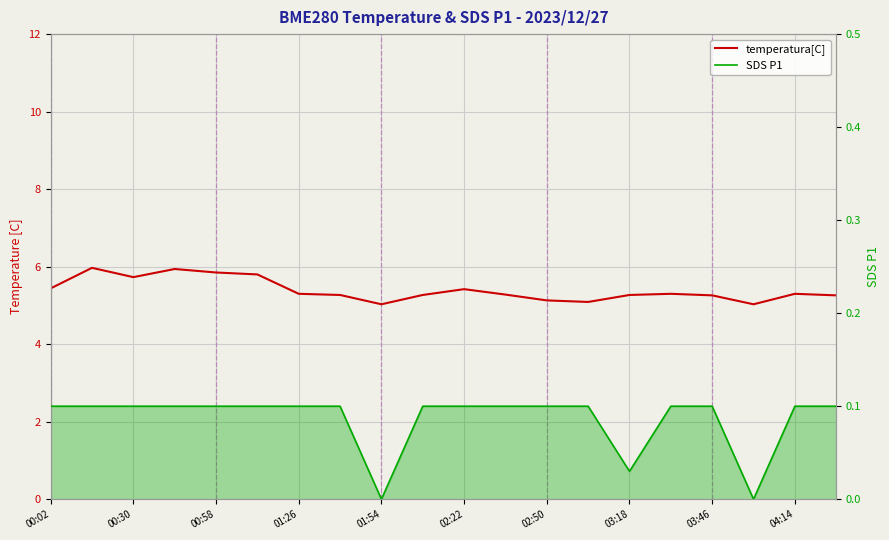

True or false: temperatura[C] has a value of 2.9 at 00:58.

False